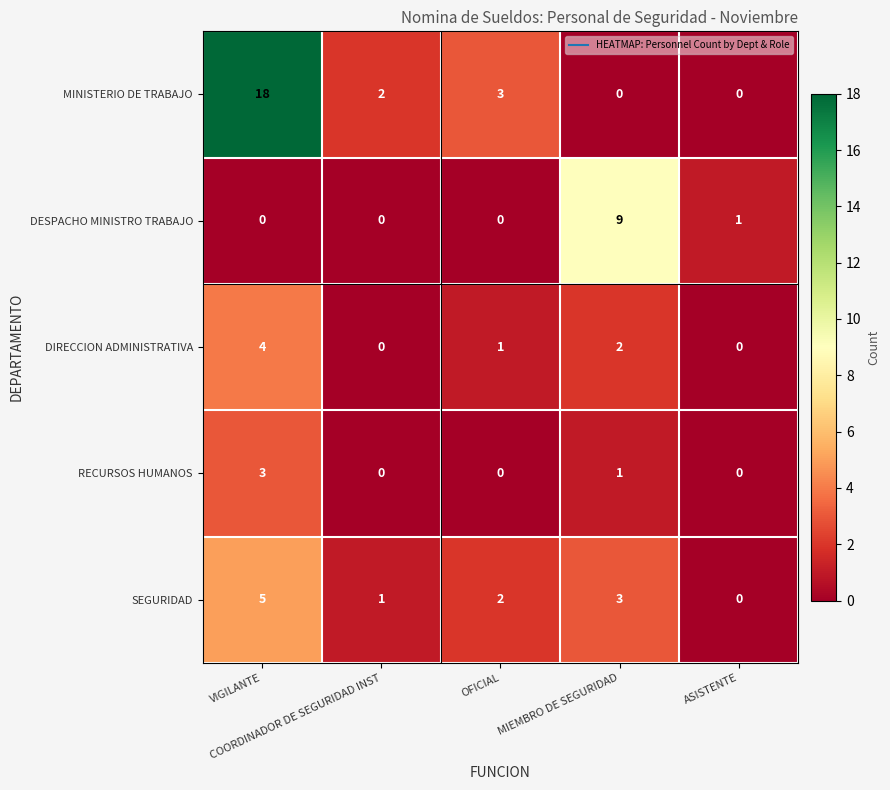

What is the highest value of the RECURSOS HUMANOS series?

3